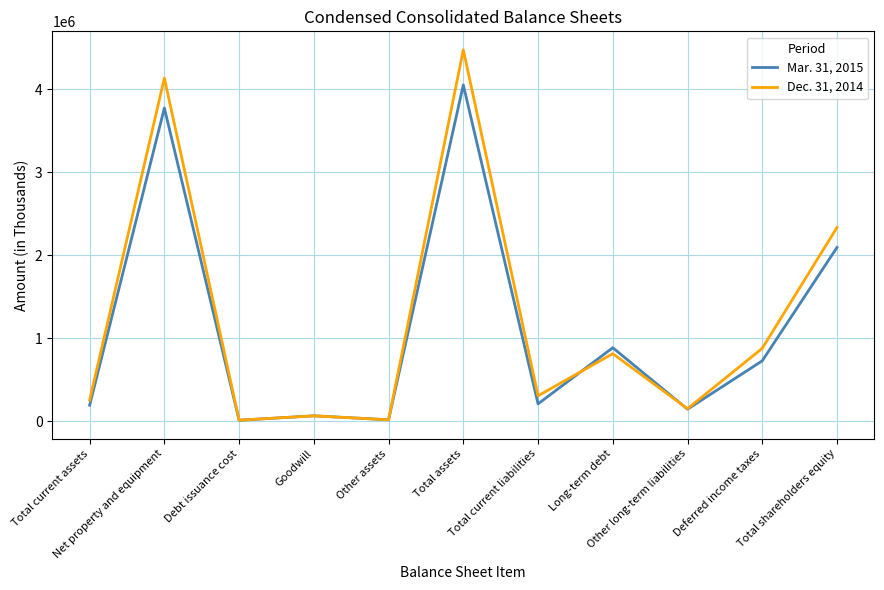

The value of Dec. 31, 2014 at Debt issuance cost is 10255. True or false?

True